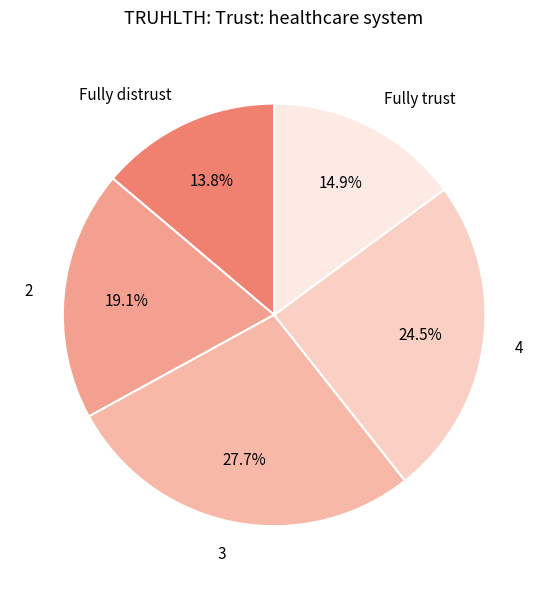

The 4 slice represents 30% of the pie. True or false?

False